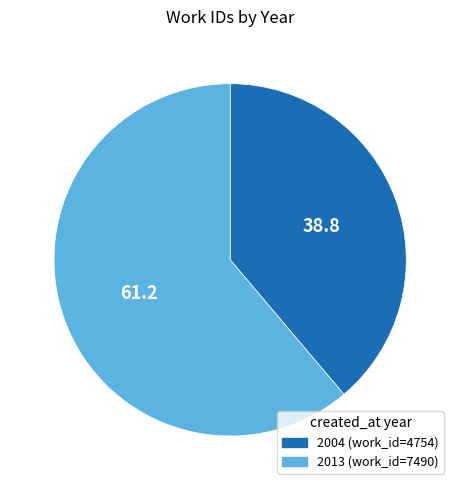

The 2013 slice represents 49% of the pie. True or false?

False